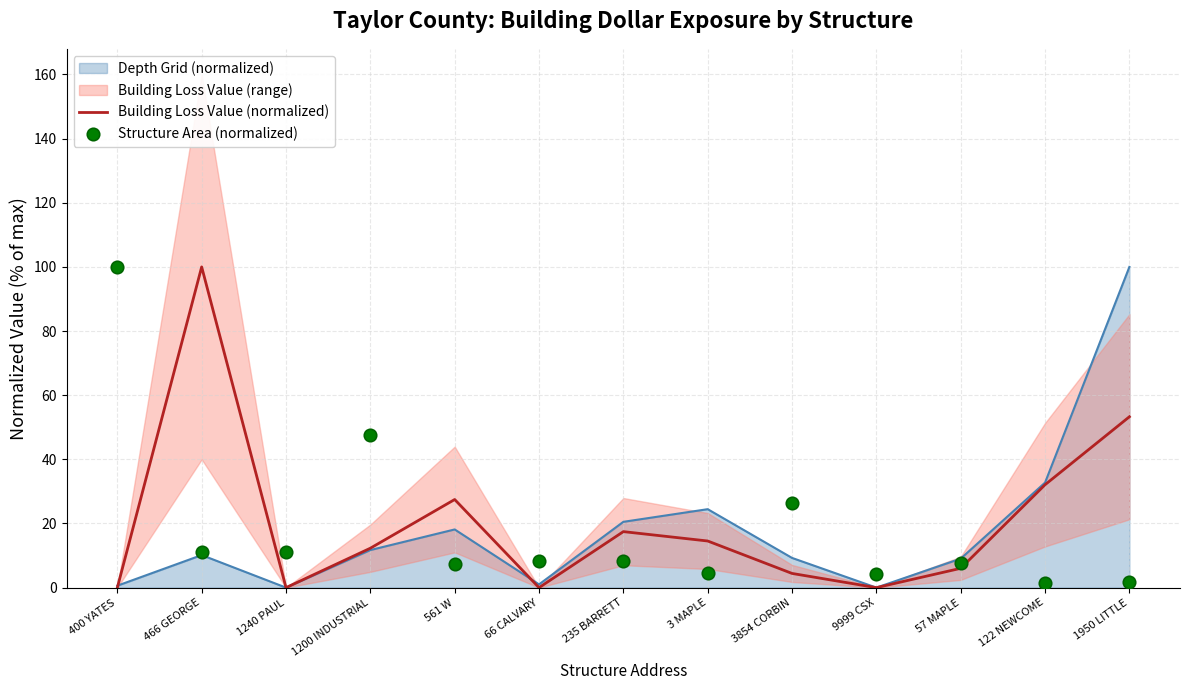

Which series has the largest total across all categories?

Building Loss Value (normalized)